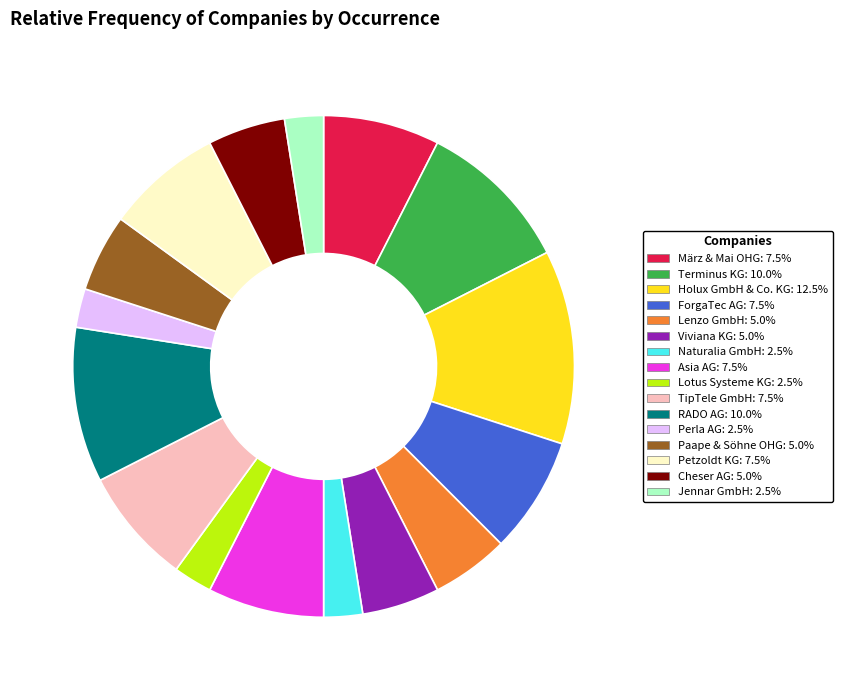

How many slices are in this pie chart?

16